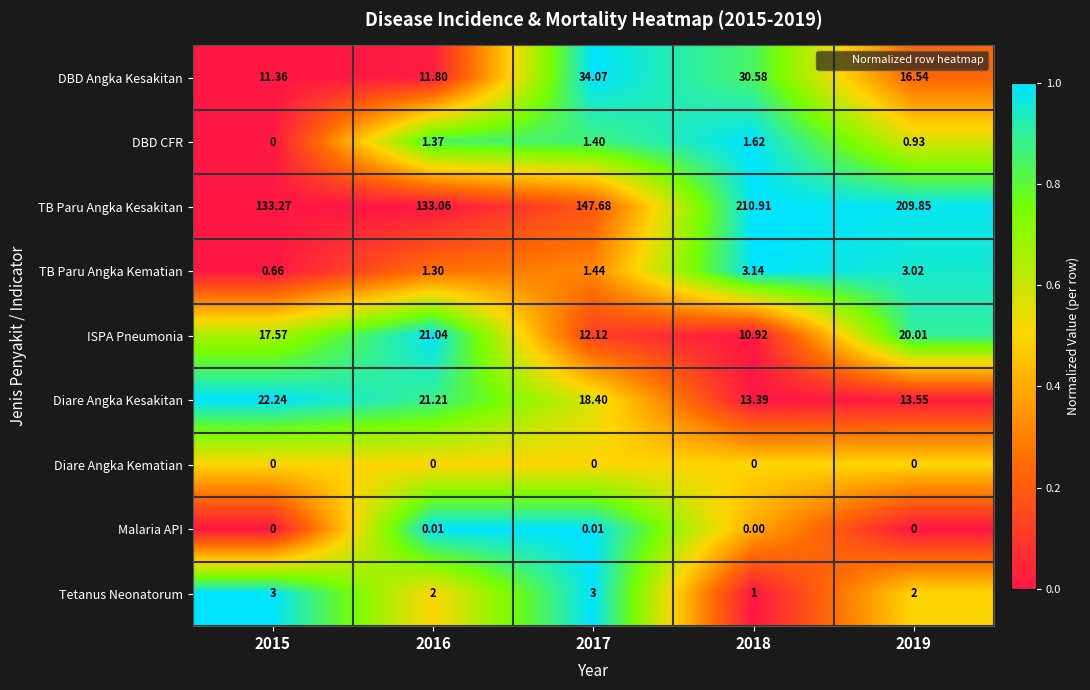

Rank the series by their maximum value, from lowest to highest.

Diare Angka Kematian, Malaria API, DBD CFR, Tetanus Neonatorum, TB Paru Angka Kematian, ISPA Pneumonia, Diare Angka Kesakitan, DBD Angka Kesakitan, TB Paru Angka Kesakitan